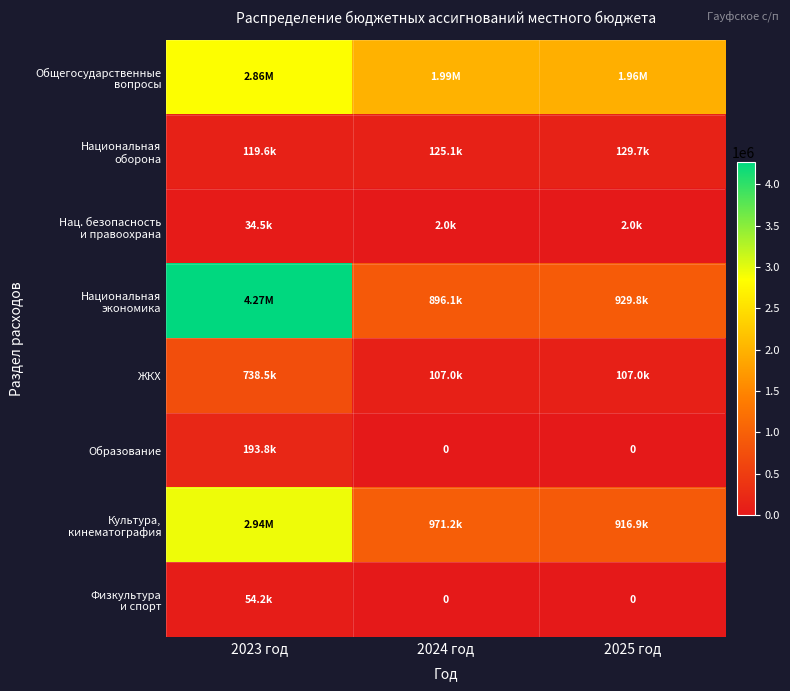

At 2024 год, list the series in order from smallest to largest.

Образование, Физкультура и спорт, Нац. безопасность и правоохрана, ЖКХ, Национальная оборона, Национальная экономика, Культура, кинематография, Общегосударственные вопросы